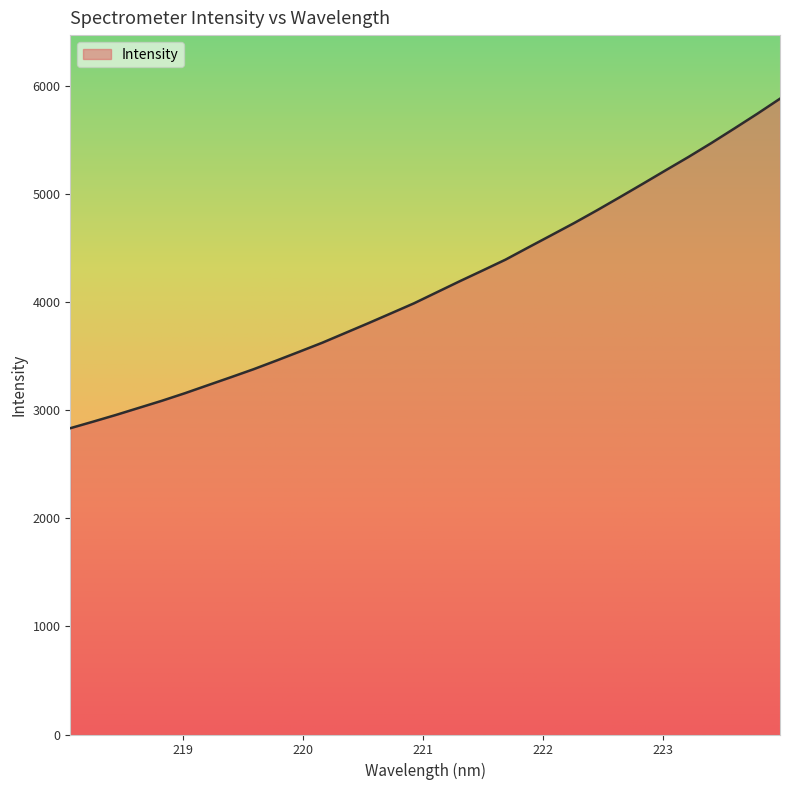

What is the smallest value displayed?

2832.6